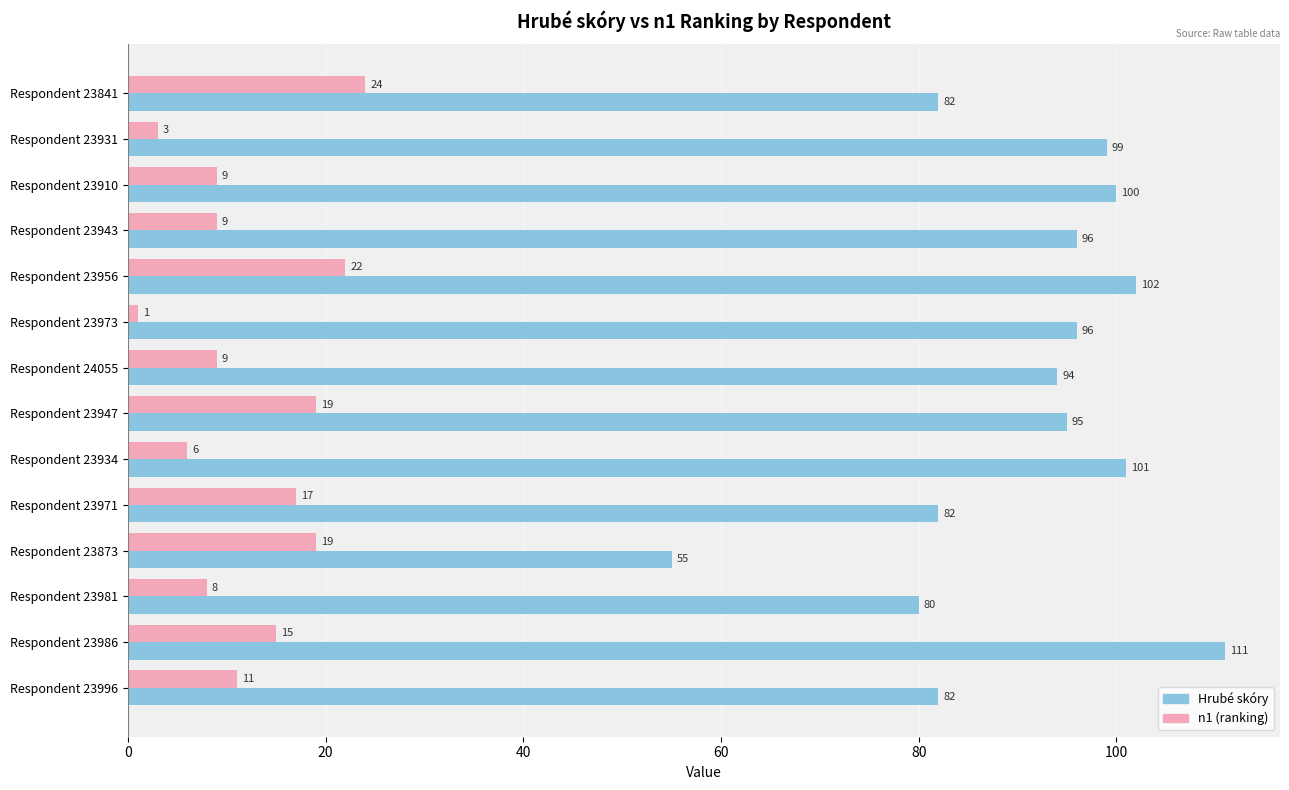

What is the average value of the n1 (ranking) series?

12